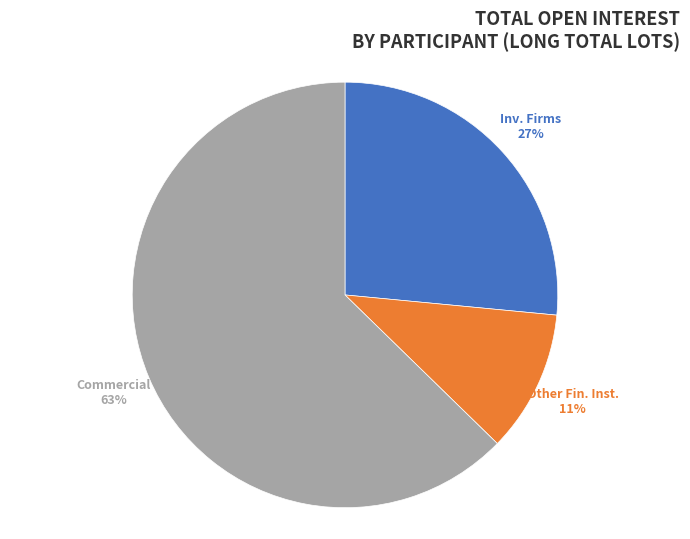

To the nearest percent, what is the average slice percentage?

33%